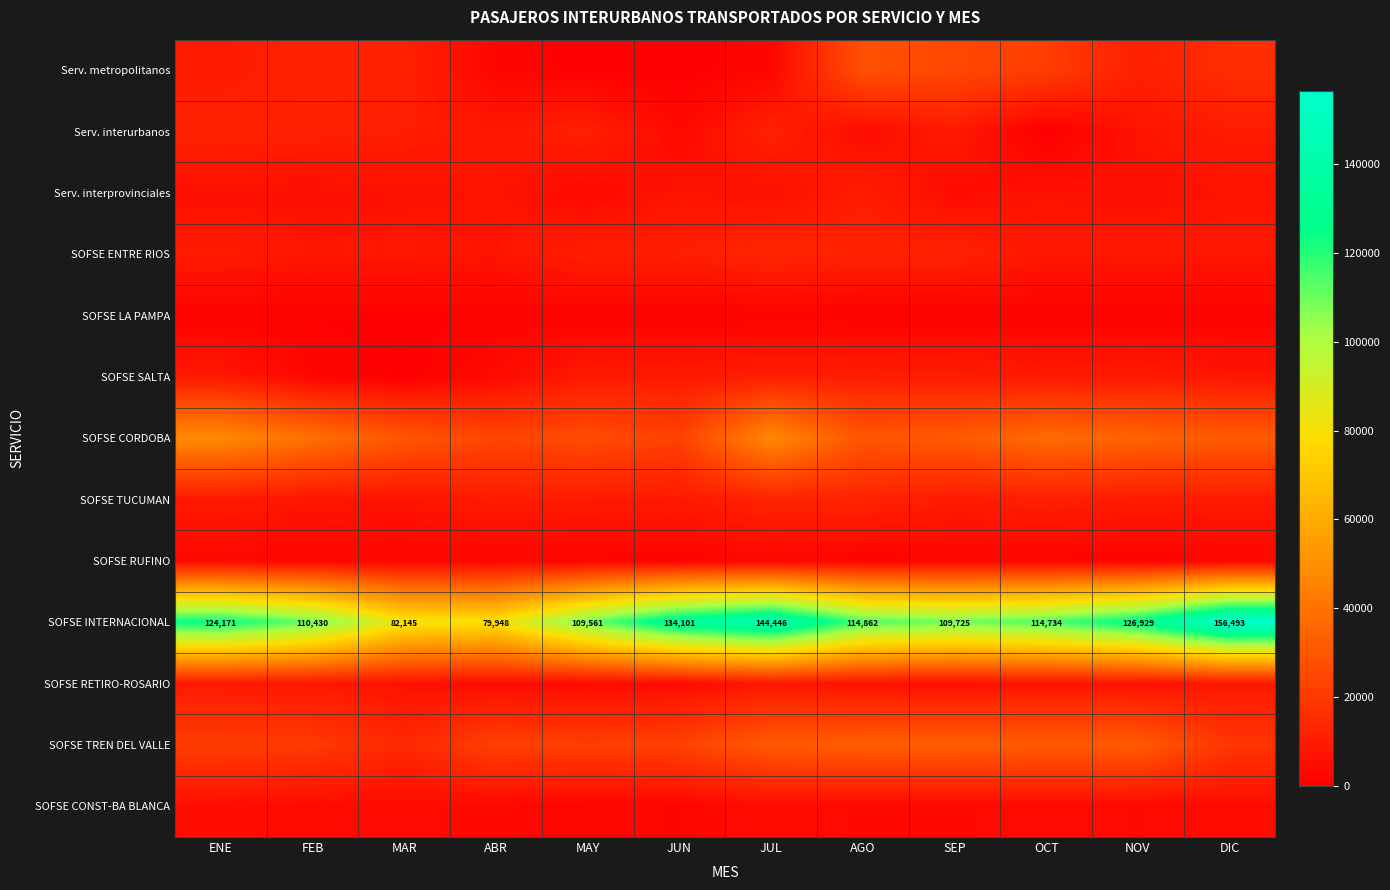

The value of SOFSE INTERNACIONAL at JUN is 190005. True or false?

False